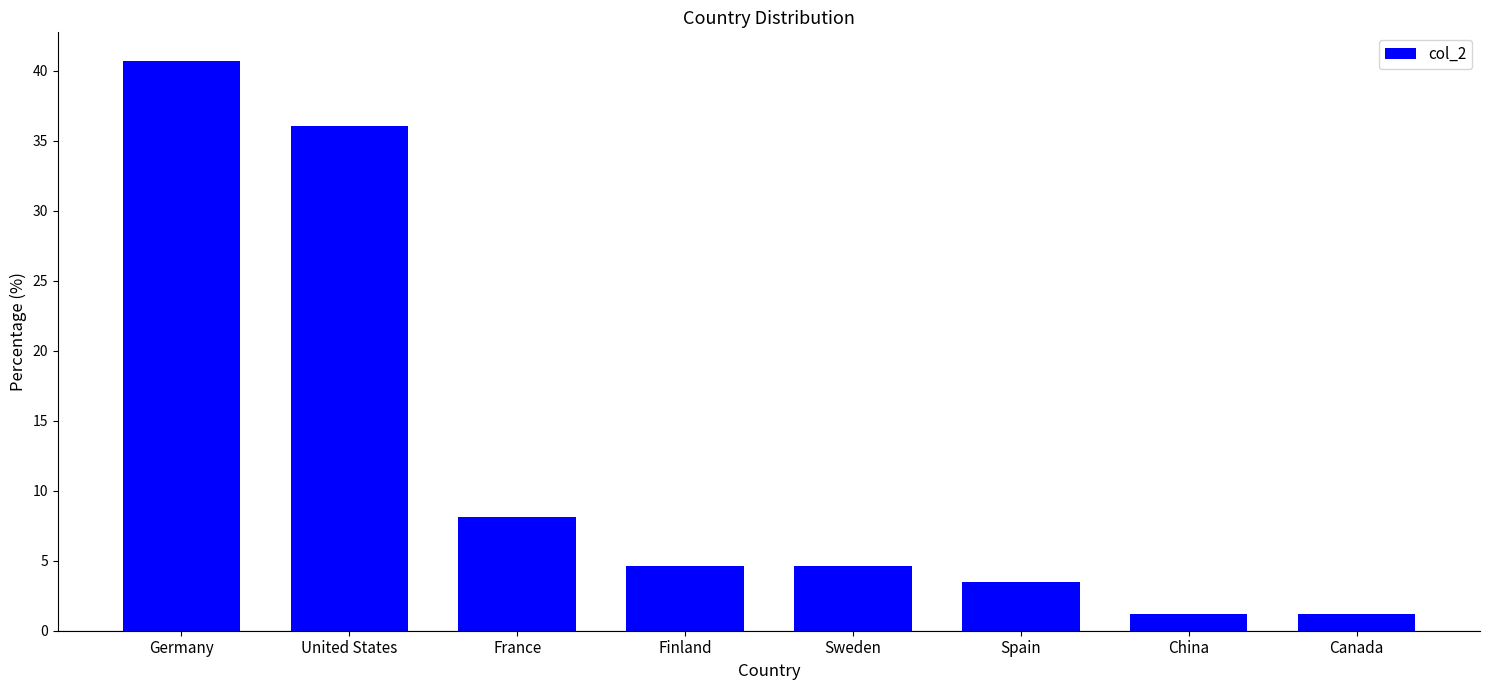

At which category does the chart reach its peak across all series?

Germany